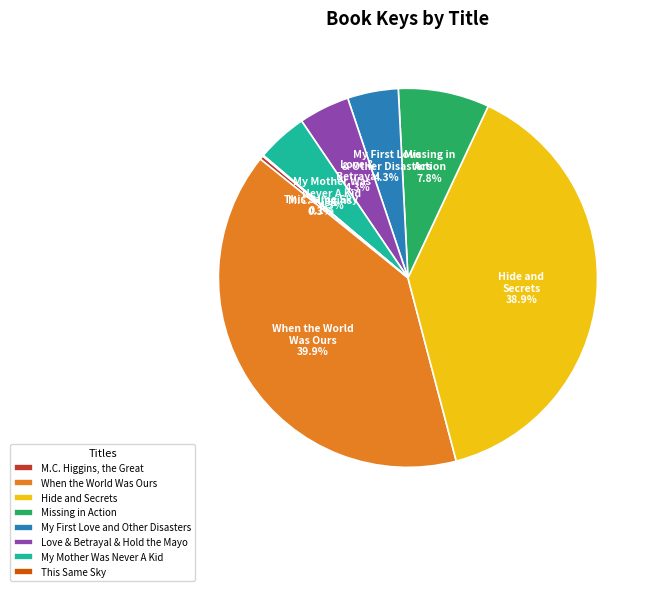

Is When the World Was Ours the majority of the pie?

No